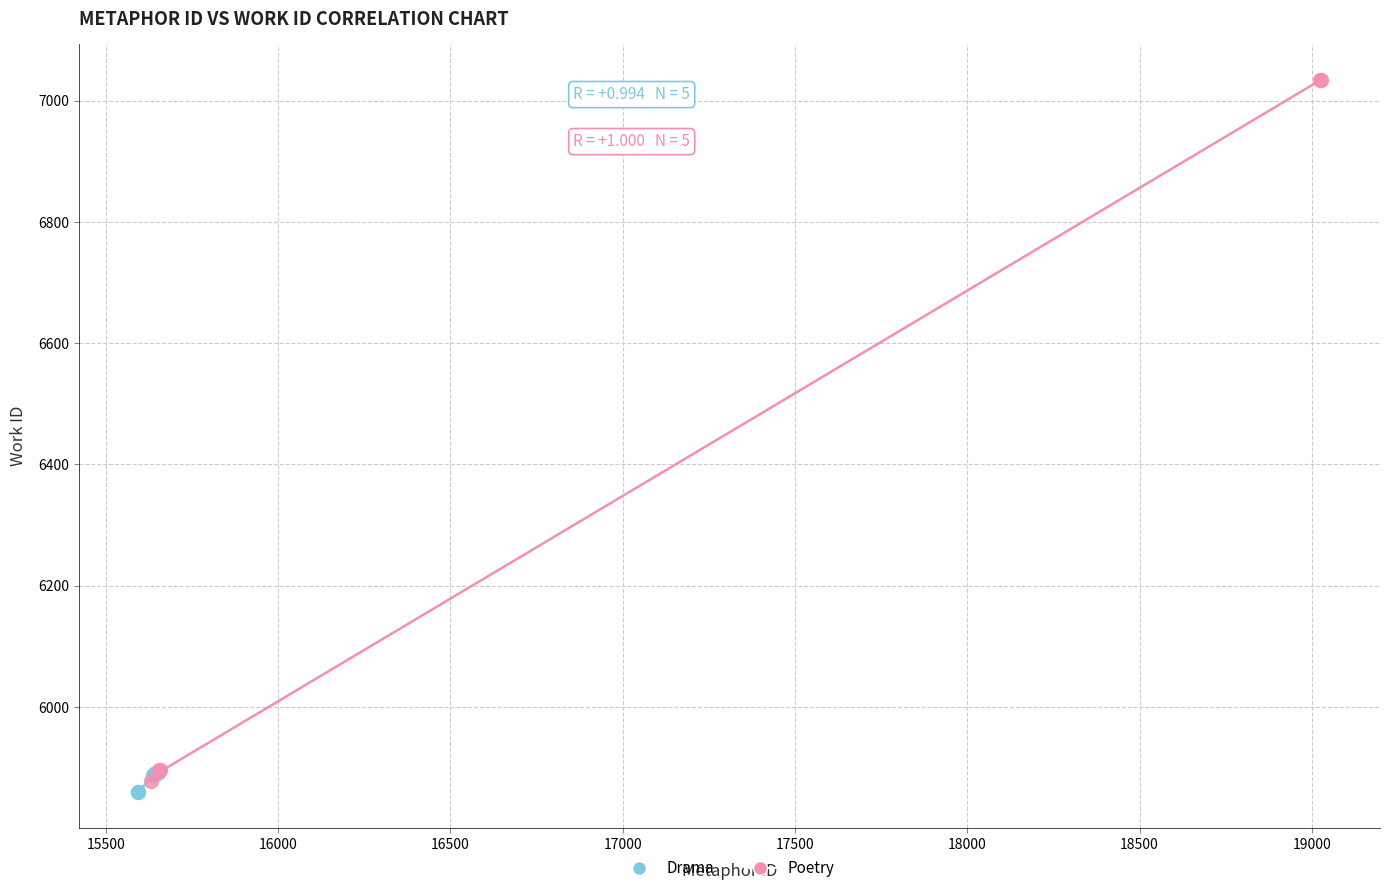

What are all the series names shown in the legend?

Drama, Poetry